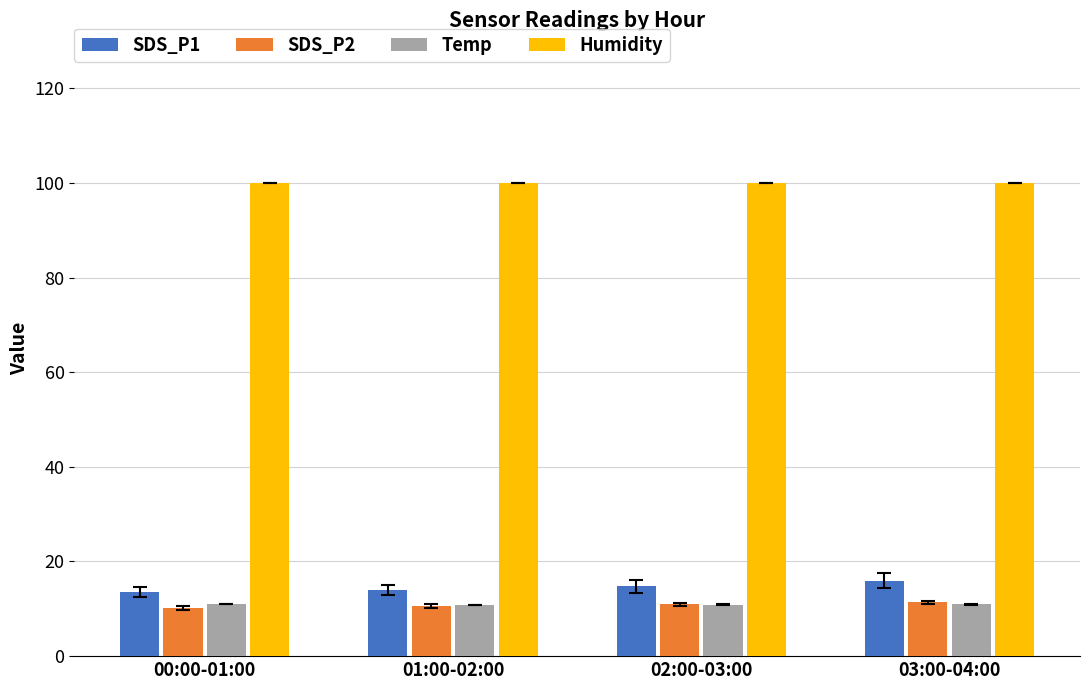

What is the lowest value of the Temp series?

10.9